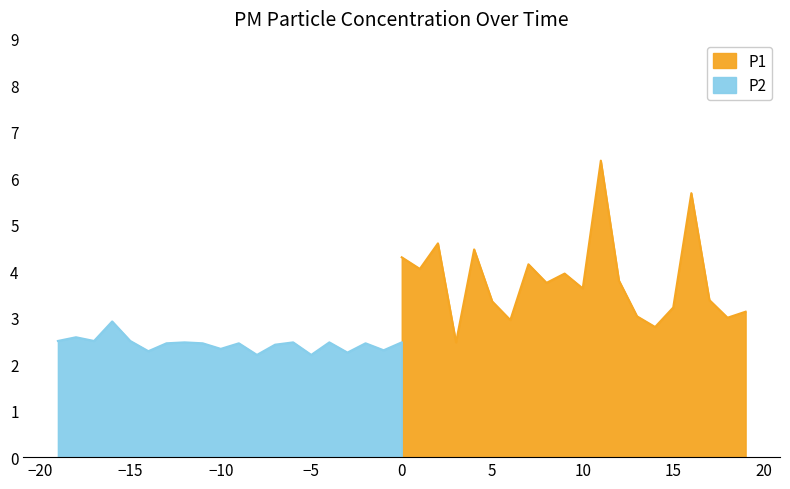

What is the lowest value of the P1 series?

2.5